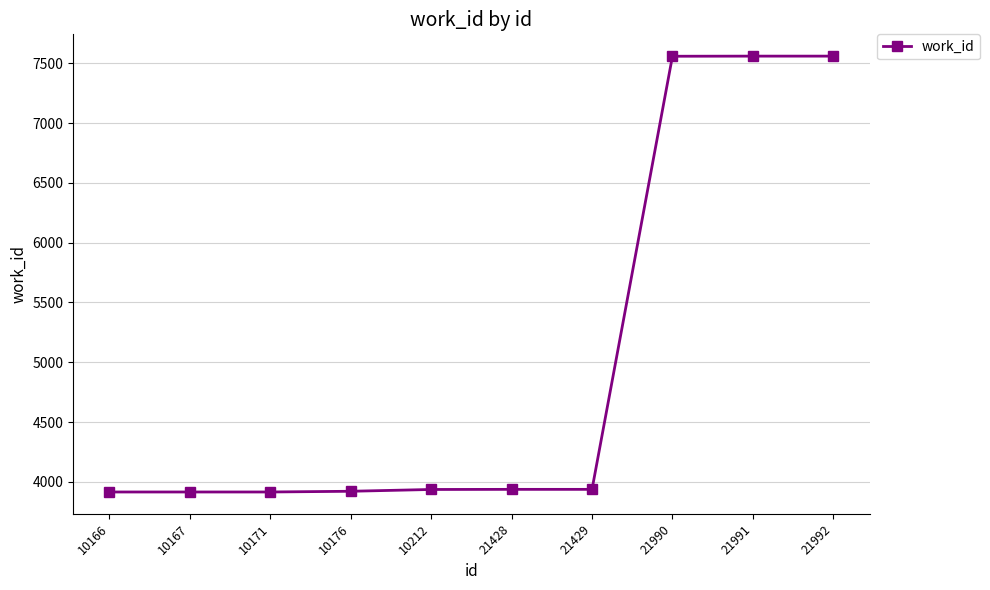

What is the maximum value shown in the chart?

7559